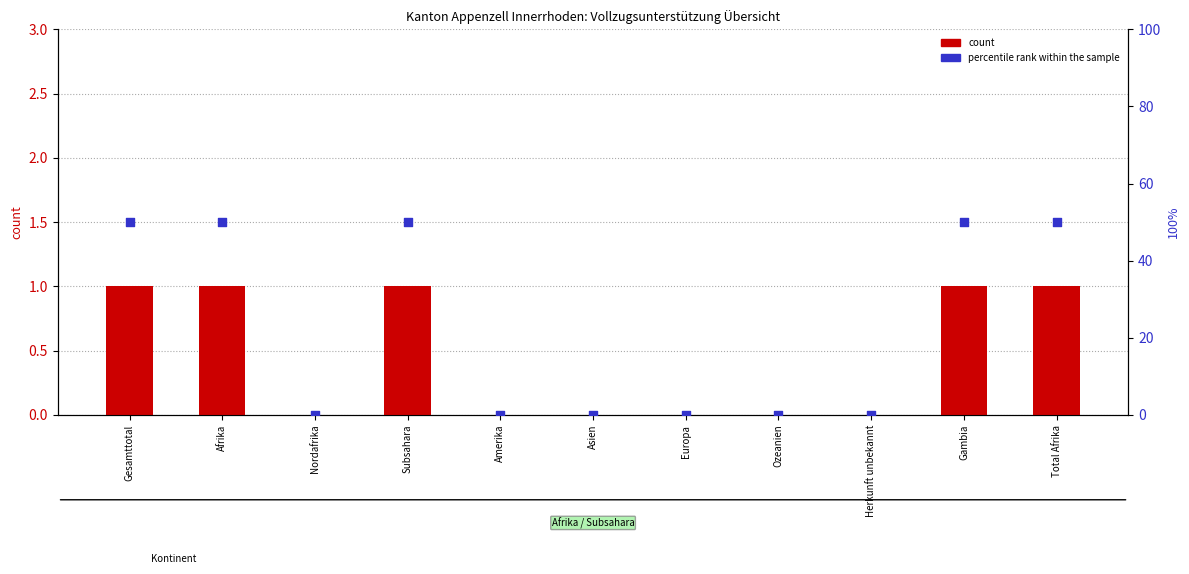

At how many categories does at least one series exceed 43?

5